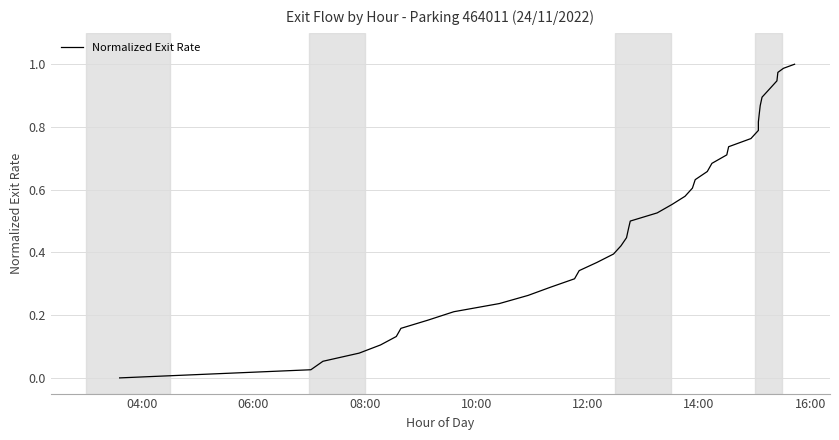

True or false: there are more than 0 points higher than both neighbors.

False